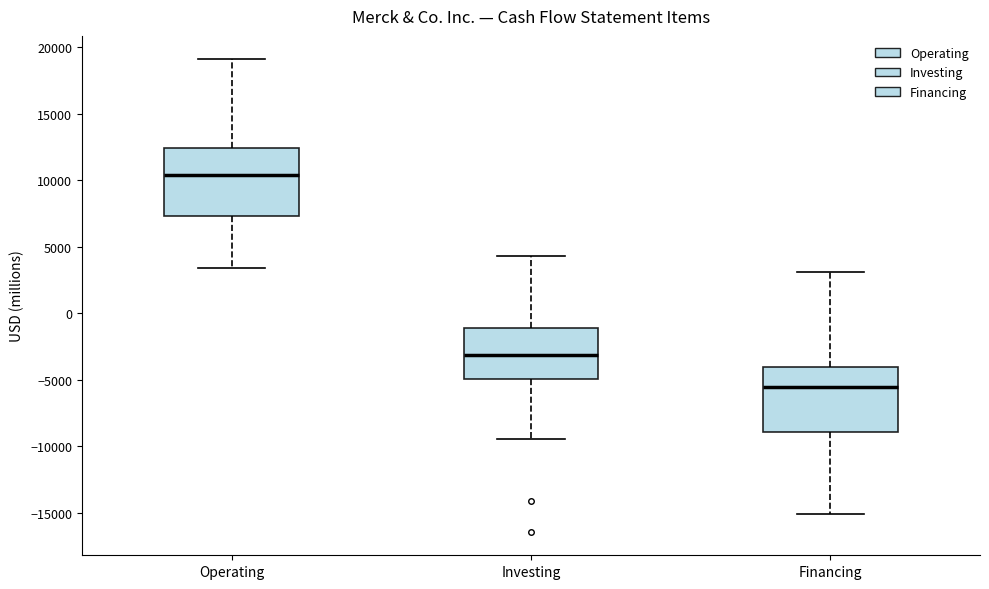

Reading left to right, read every box against the y-axis: the position of its median line, the range the box covers, and the ends of its whiskers. The values are not printed on the chart, so give them approximately, as read against the axis.

Operating: median 10500, box 7500 to 12500, whiskers 3500 to 19000
Investing: median -3000, box -5000 to -1000, whiskers -9500 to 4500
Financing: median -5500, box -9000 to -4000, whiskers -15000 to 3000